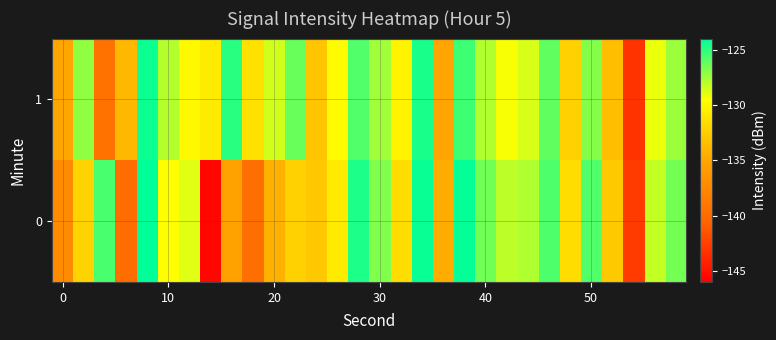

How many series are shown in this chart?

2